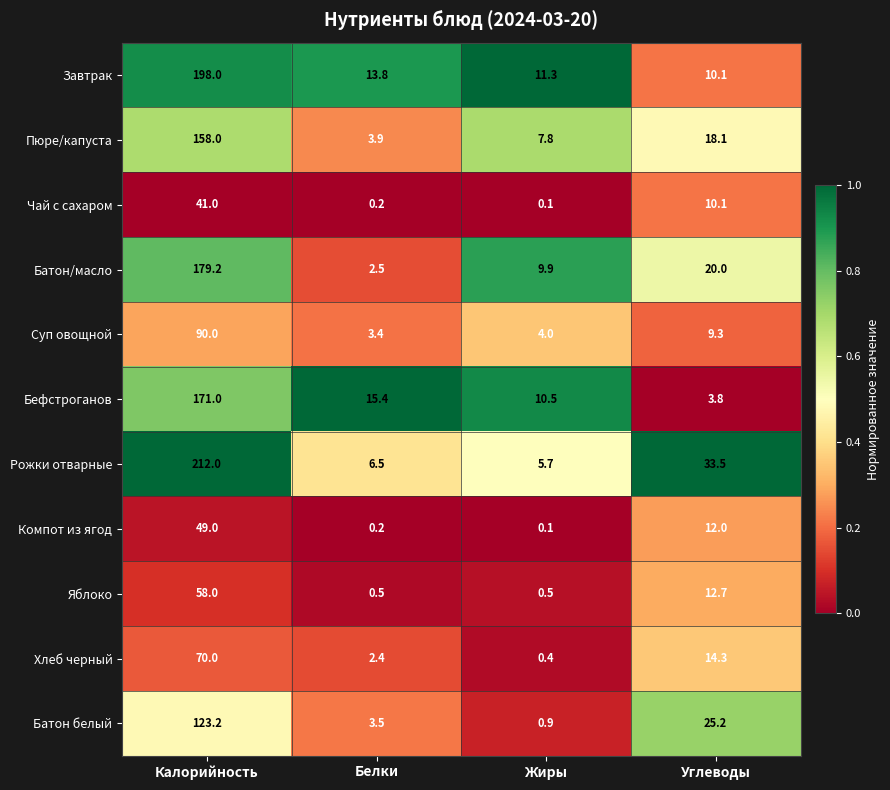

How many categories are shown in the chart?

4